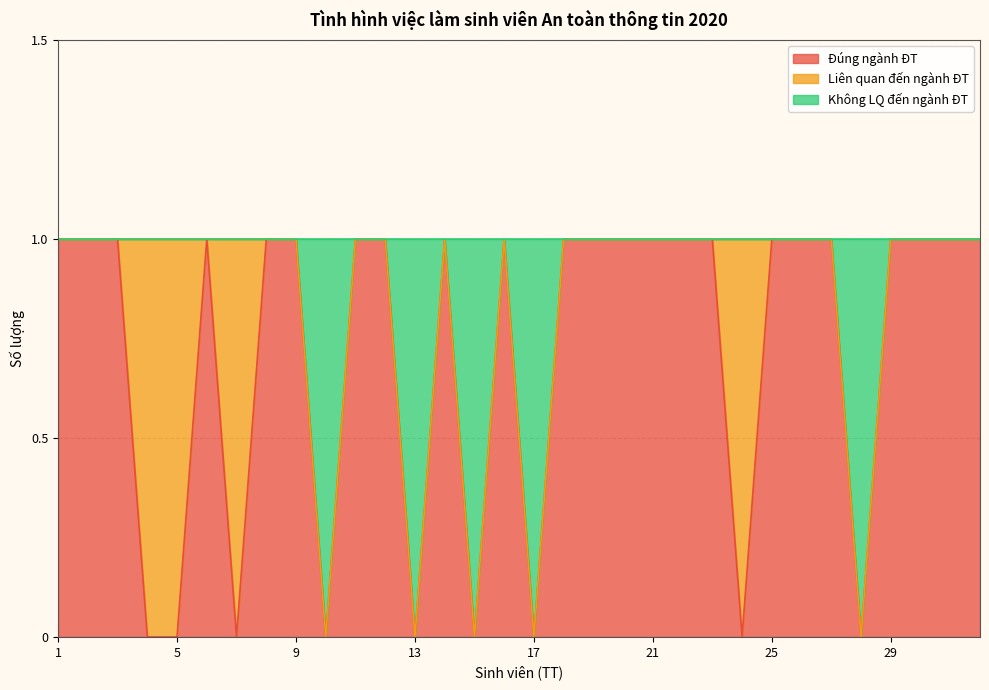

Where is the first local minimum for Không LQ đến ngành ĐT?

10